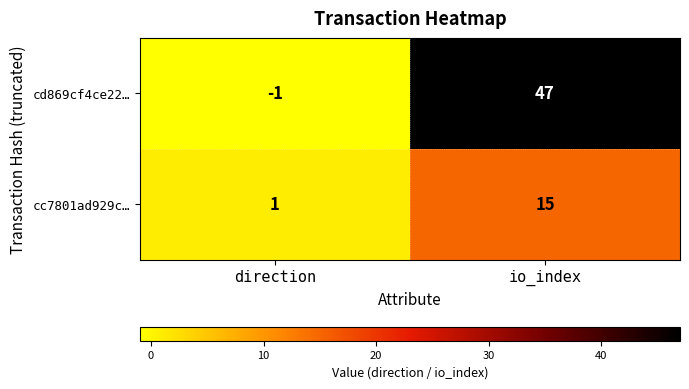

True or false: cd869cf4ce22… has a value of 47 at io_index.

True